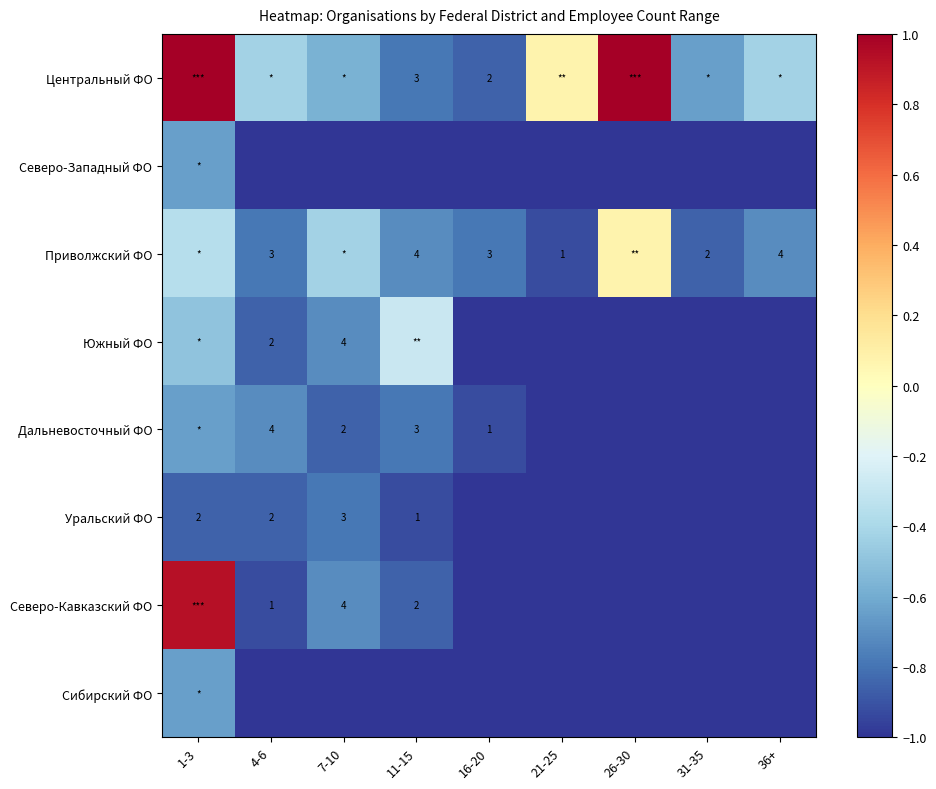

Is the value of Уральский ФО at 11-15 greater than the value of Дальневосточный ФО at 4-6?

No